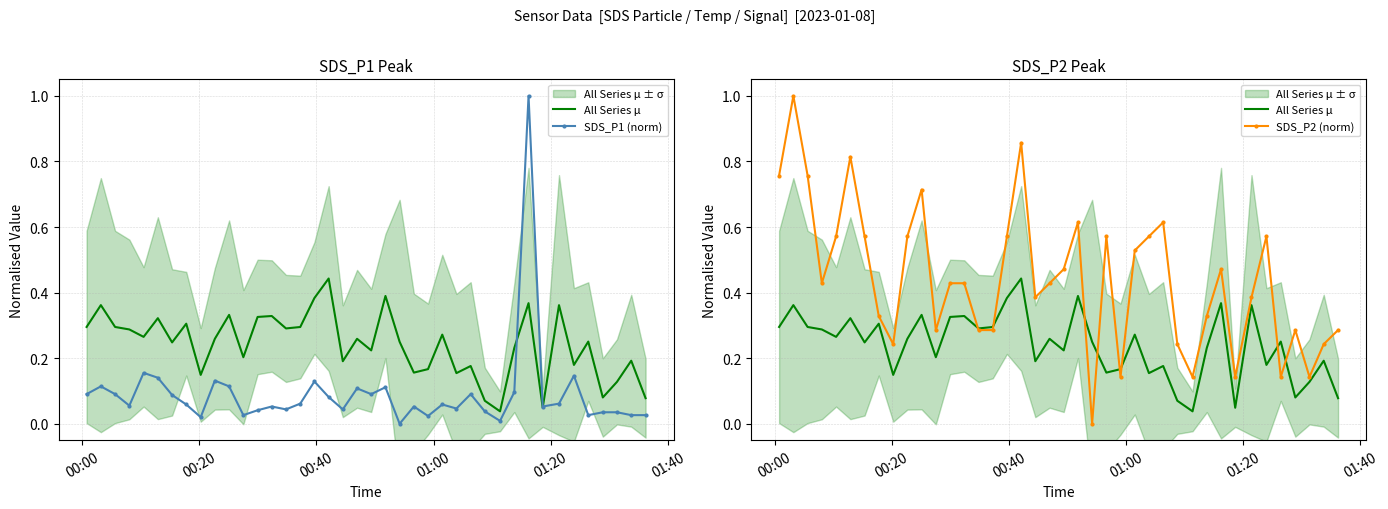

In SDS_P2 (norm), how many points are lower than both neighbors (excluding endpoints)?

10